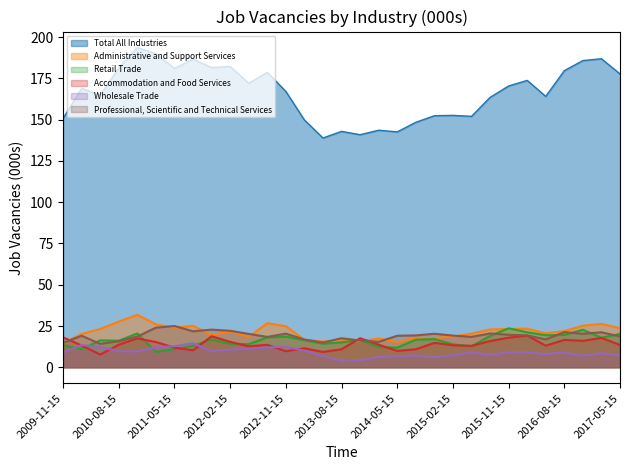

How many values in the Accommodation and Food Services series are below 13?

10